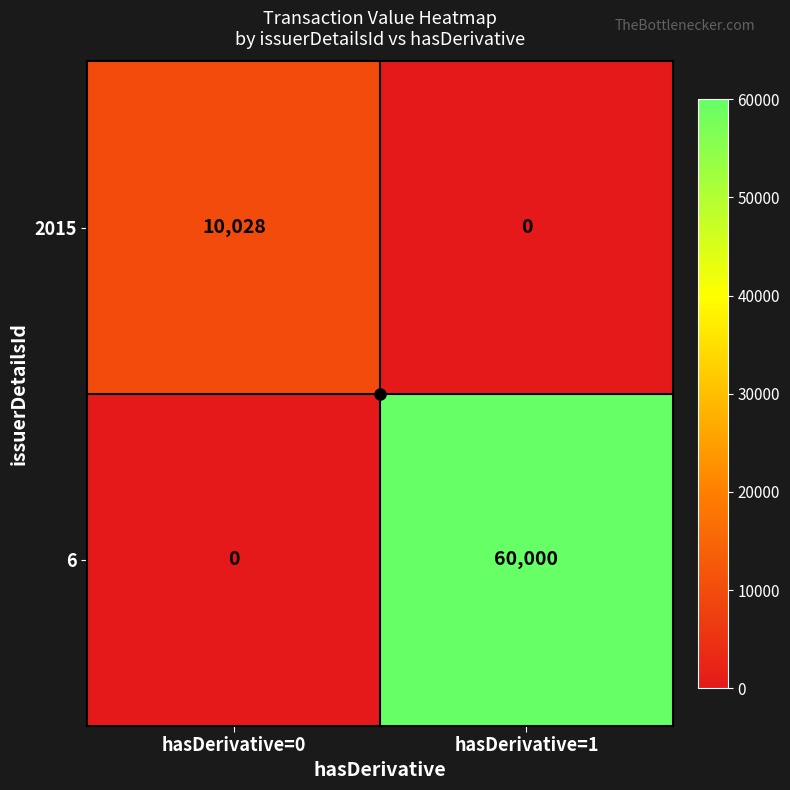

What value does the 6 series have at hasDerivative=1, to the nearest 10?

60000